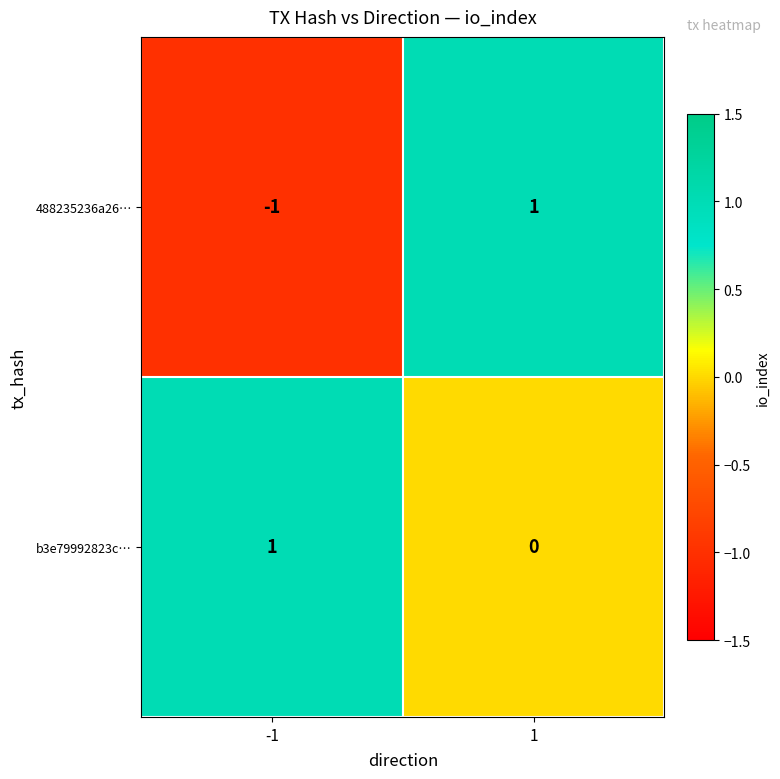

How many categories are shown in the chart?

2